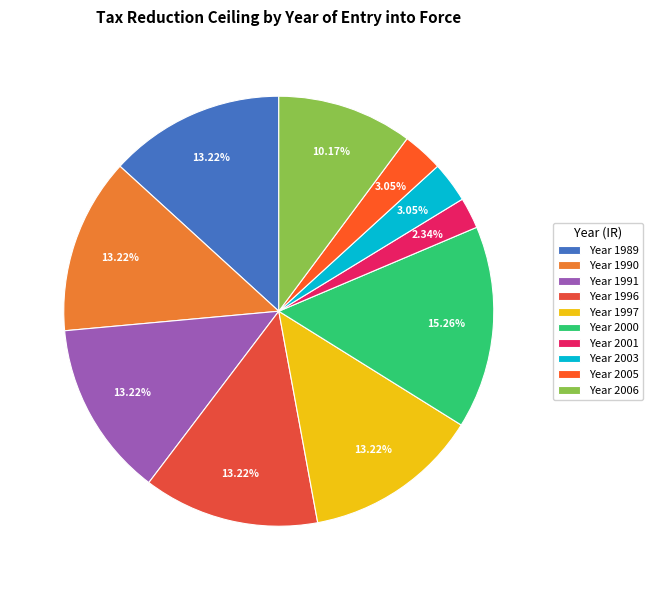

To the nearest percent, what is the average slice percentage?

10%